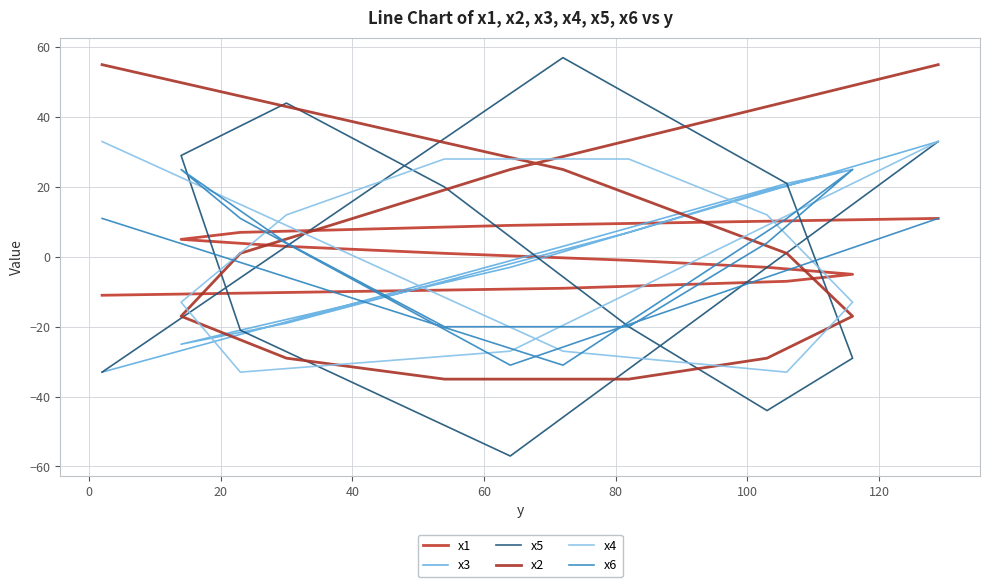

Reading left to right, list all the values displayed in this chart.

x1: -11	-9	-7	-5	-3	-1	1	3	5	7	9	11
x3: -33	3	21	25	19	7	-7	-19	-25	-21	-3	33
x5: -33	57	21	-29	-44	-20	20	44	29	-21	-57	33
x2: 55	25	1	-17	-29	-35	-35	-29	-17	1	25	55
x4: 33	-27	-33	-13	12	28	28	12	-13	-33	-27	33
x6: 11	-31	11	25	4	-20	-20	4	25	11	-31	11